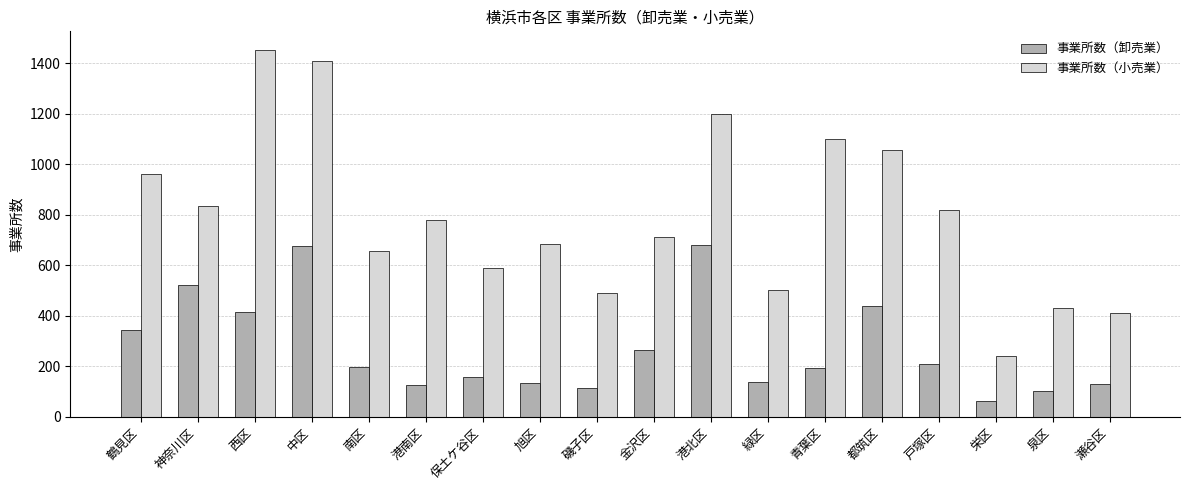

What is the sum of the 事業所数（小売業） values at 南区 and 緑区?

1161